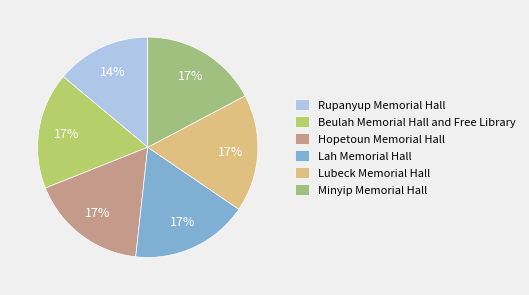

How many slices are in this pie chart?

6